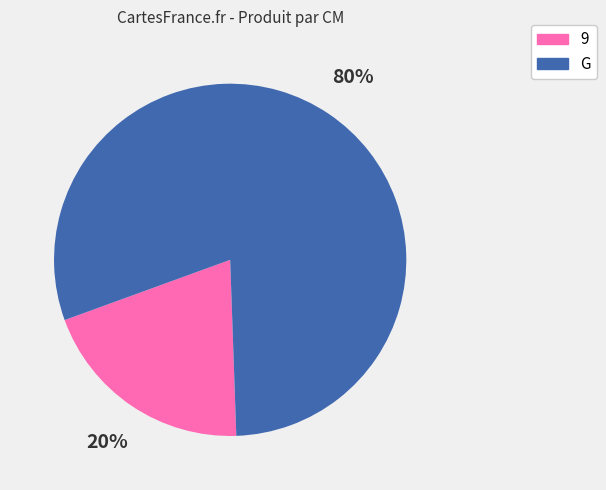

Rank the categories by value from highest to lowest.

G, 9